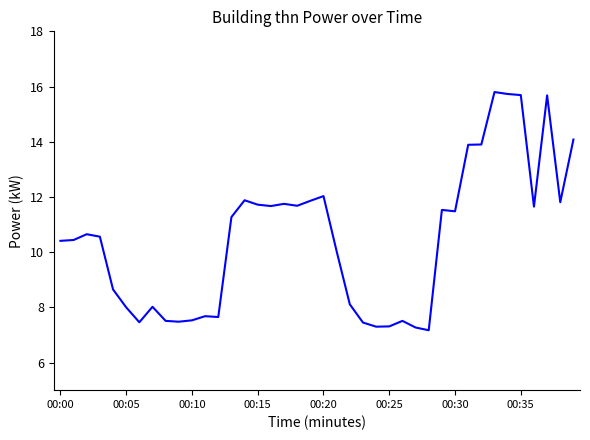

What is the maximum value shown in the chart?

15.8